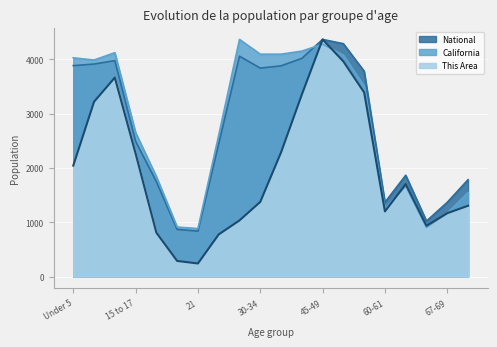

What is the value of the California point at the 19th from the left?

1169.4